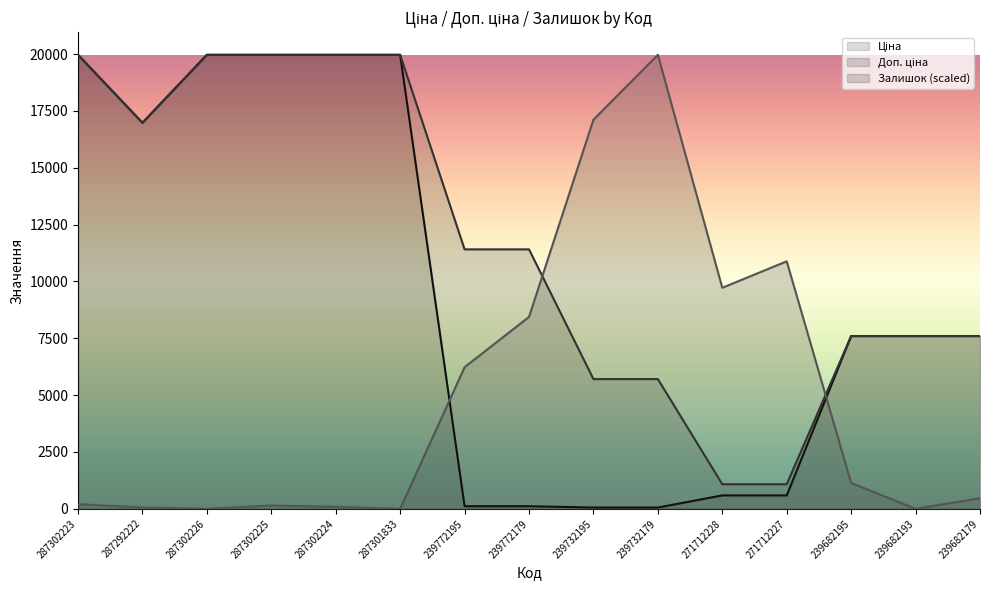

What is the label of the 7th point from the right?

239732195